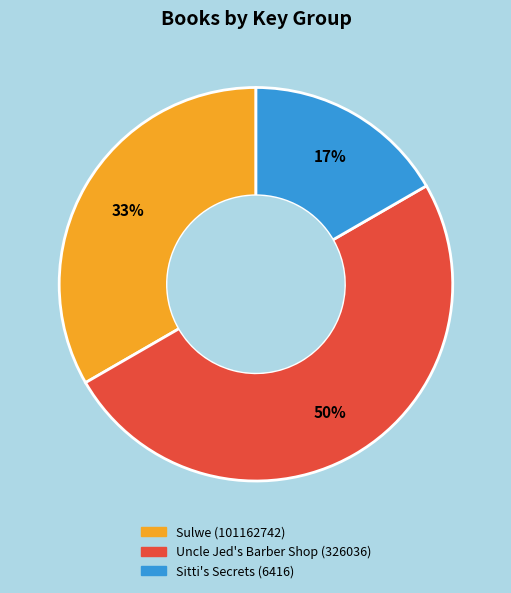

Which slice is the smallest?

Sitti's Secrets (6416)